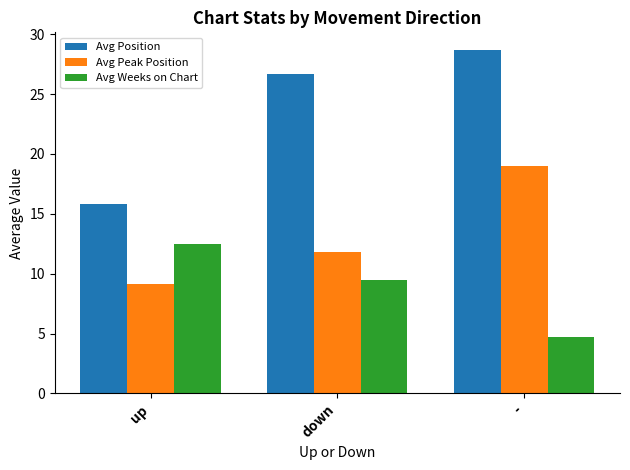

What are all the series names shown in the legend?

Avg Position, Avg Peak Position, Avg Weeks on Chart